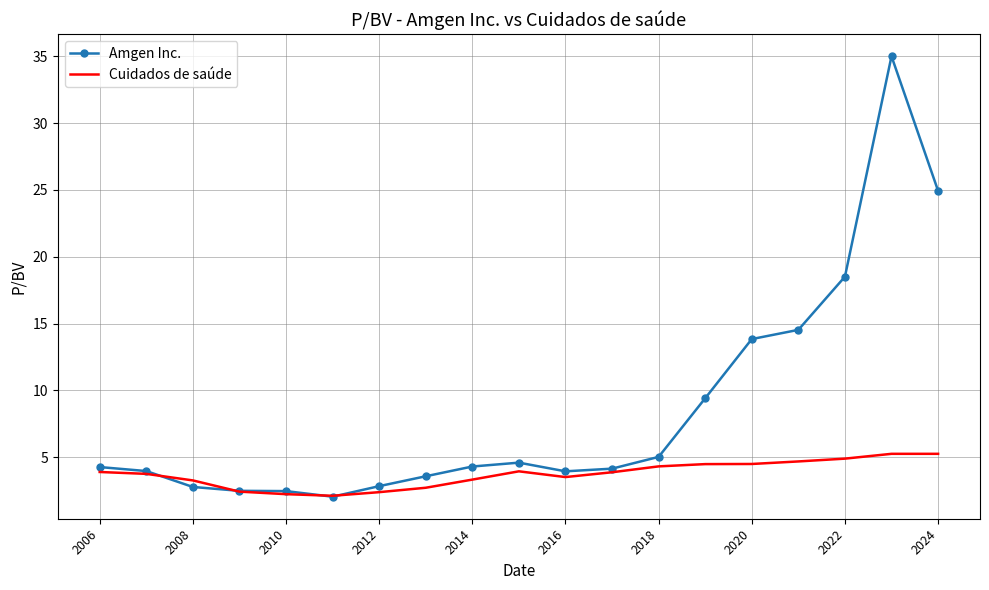

What is the lowest value of the Amgen Inc. series?

2.0